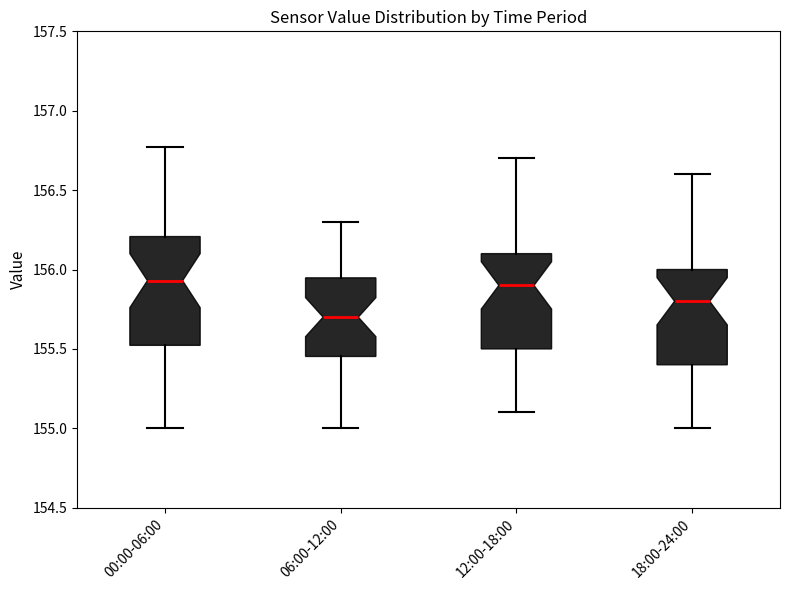

Comparing the boxes themselves (not the whiskers), which one is the tallest?

00:00-06:00